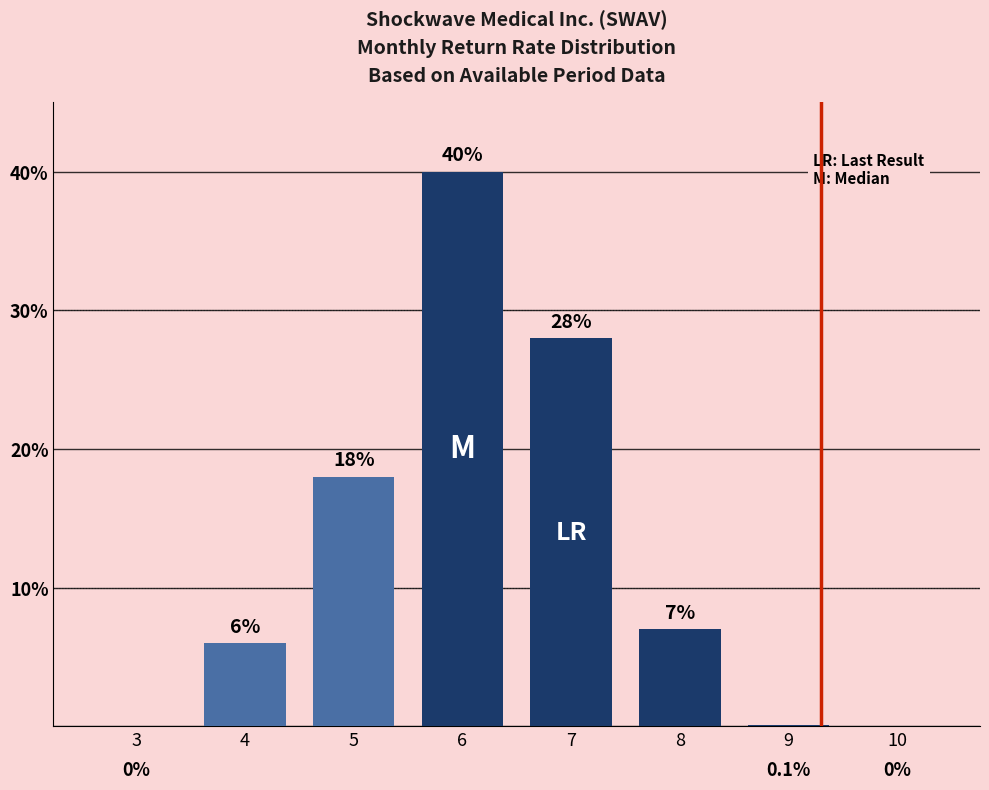

What is the greatest value displayed?

40.0